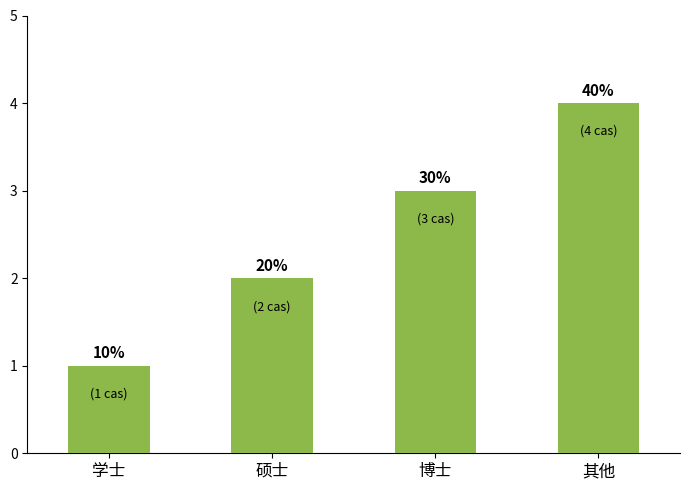

Where is the data nearest to the value 2?

硕士